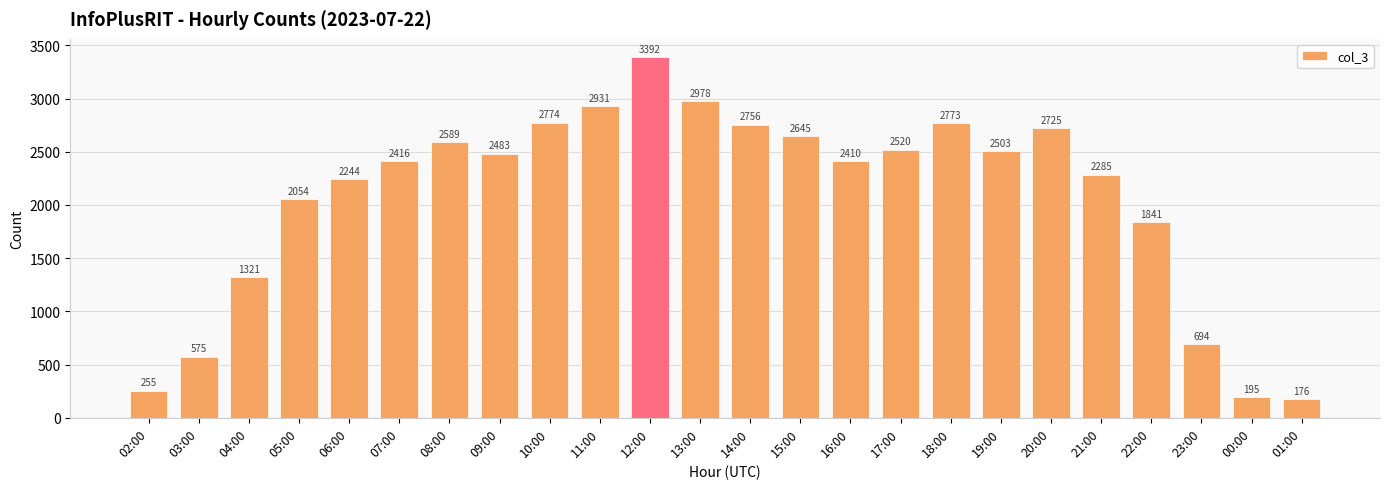

What is the change in value from 08:00 to 12:00?

+803